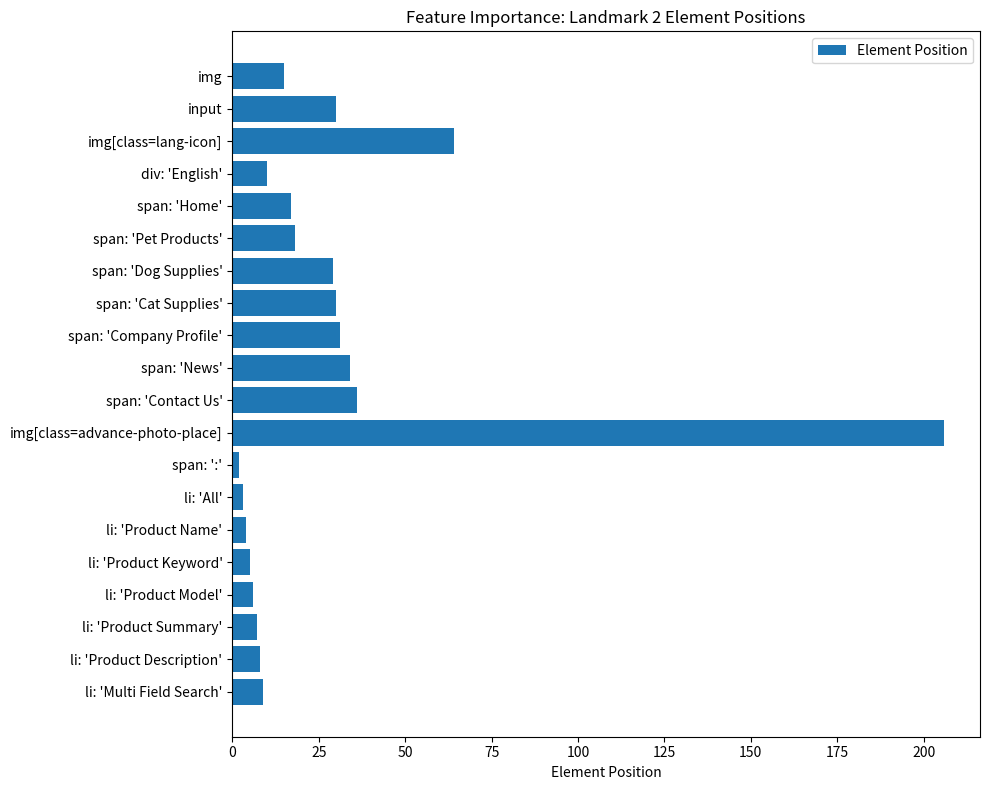

What is the ratio of the value at span: 'Contact Us' to the value at img?

2.4